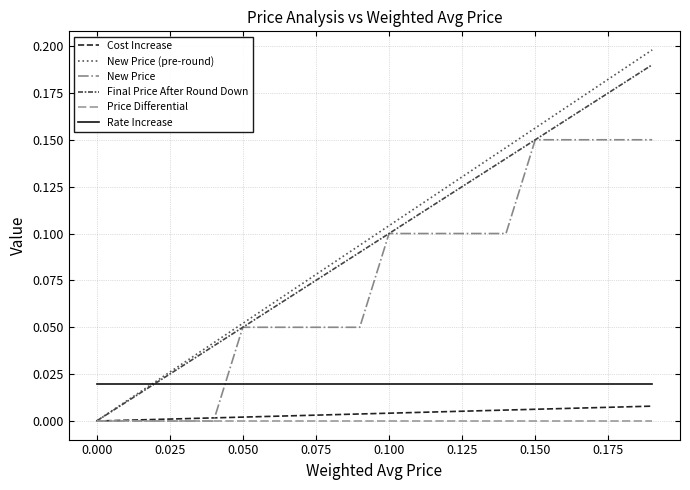

How many intersections are there between New Price (pre-round) and Rate Increase?

1